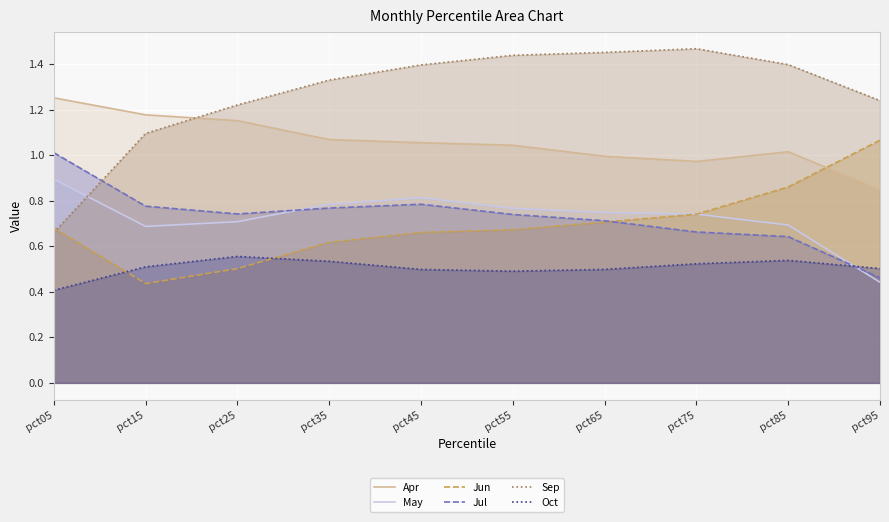

The value of Jun at pct85 is 1.5. True or false?

False